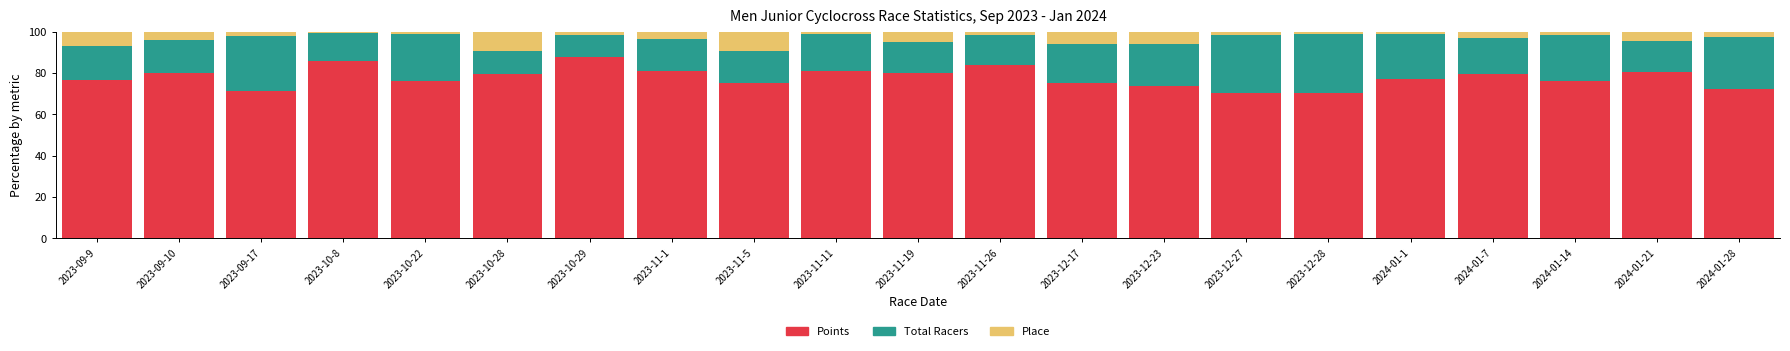

What is the total value across all series at 2023-09-10?

100.0